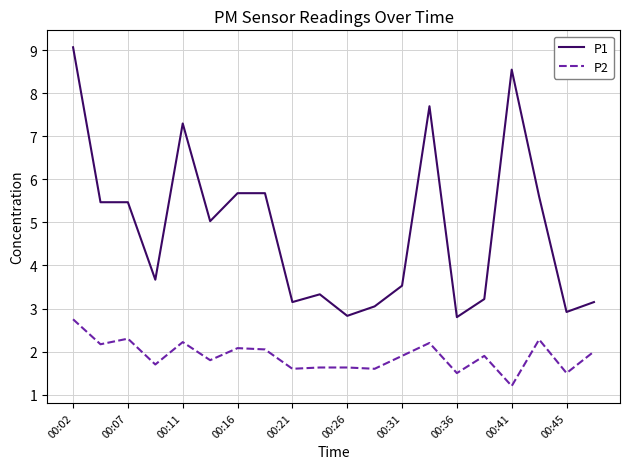

List the series in order of their peak value, highest first.

P1, P2